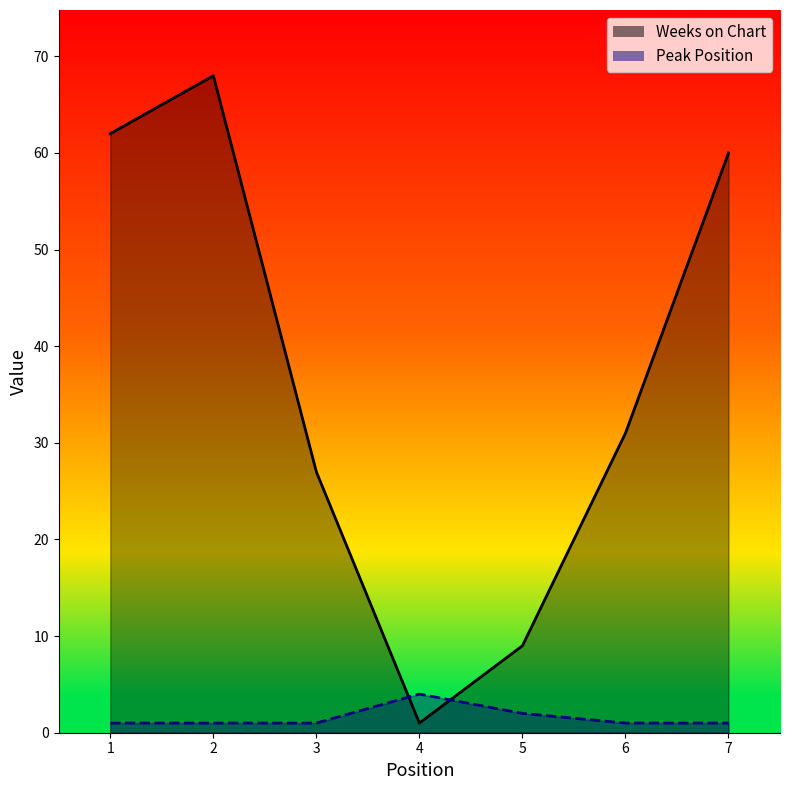

How many lines are shown in the chart?

2